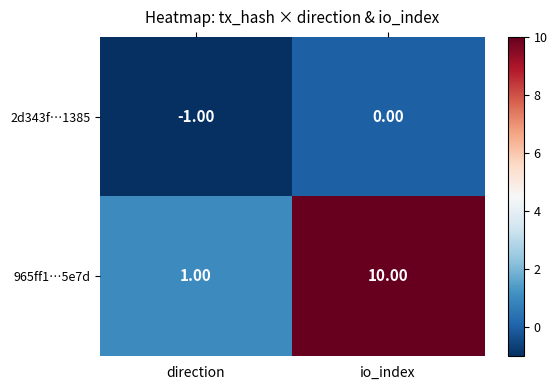

Which series changed the most between direction and io_index?

965ff1…5e7d